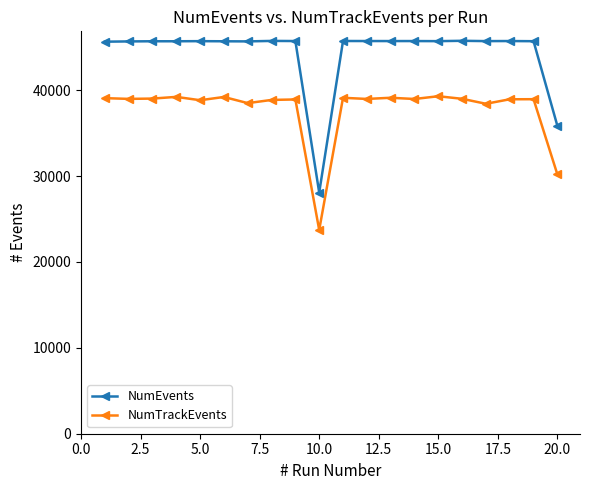

True or false: NumTrackEvents has more than 1 interior local peaks.

True